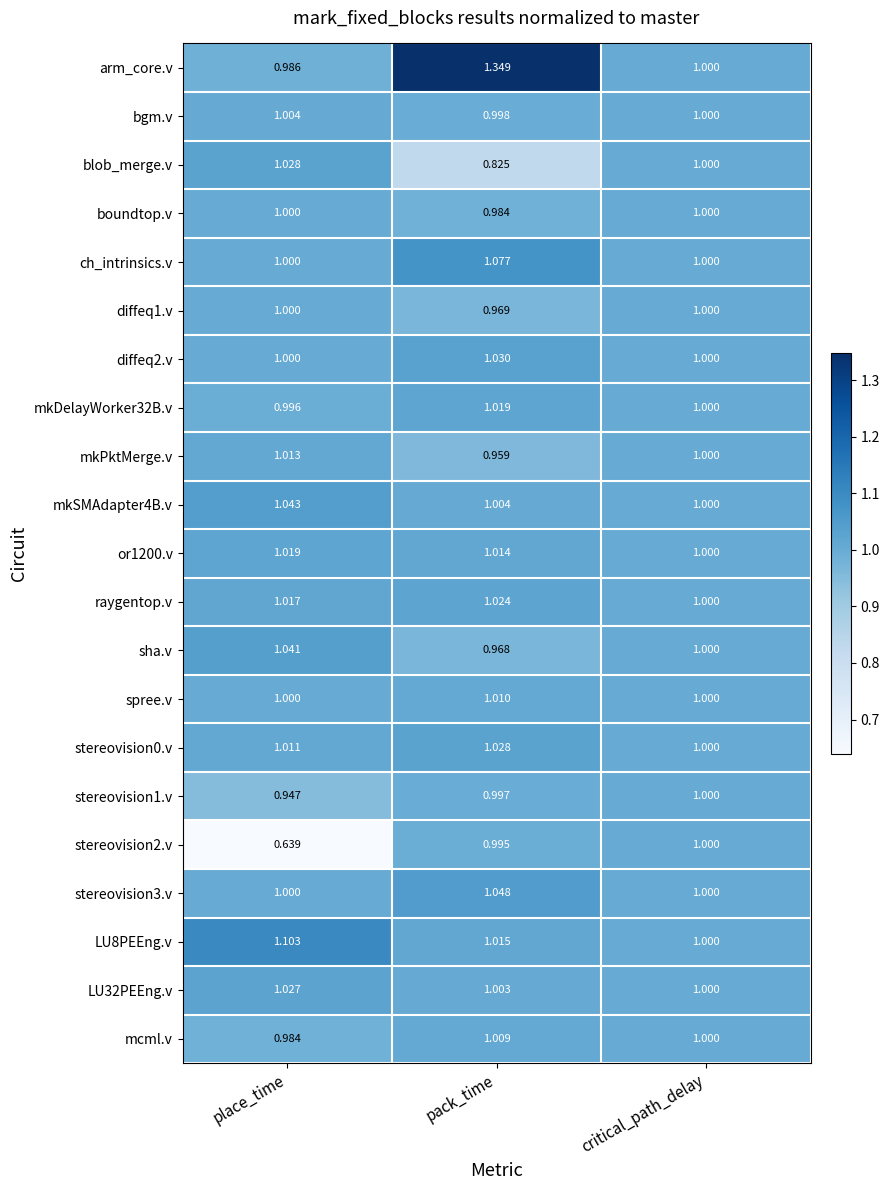

At which label does arm_core.v first exceed 1?

pack_time